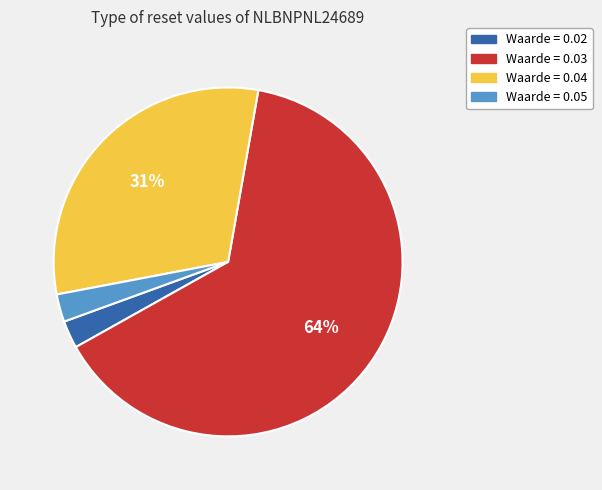

Count the number of slices in the pie.

4